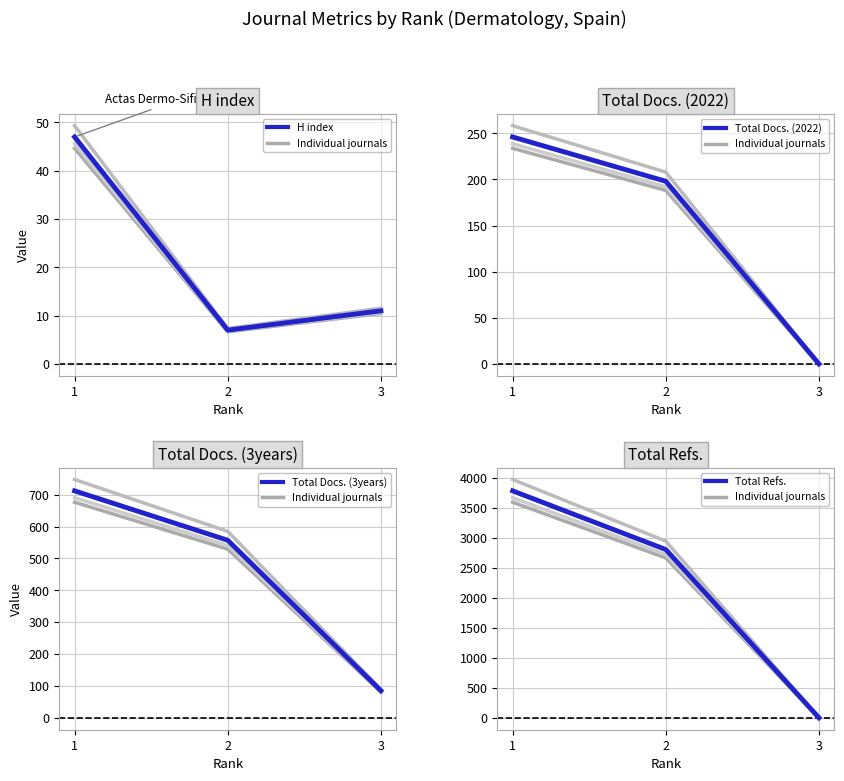

How many data points in Total Docs. (3years) are above 557?

1